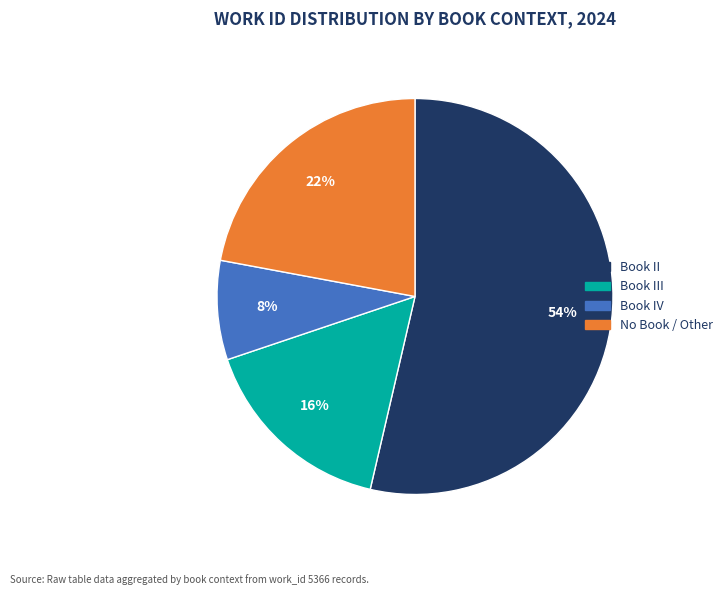

Is there a majority slice in this chart?

Yes